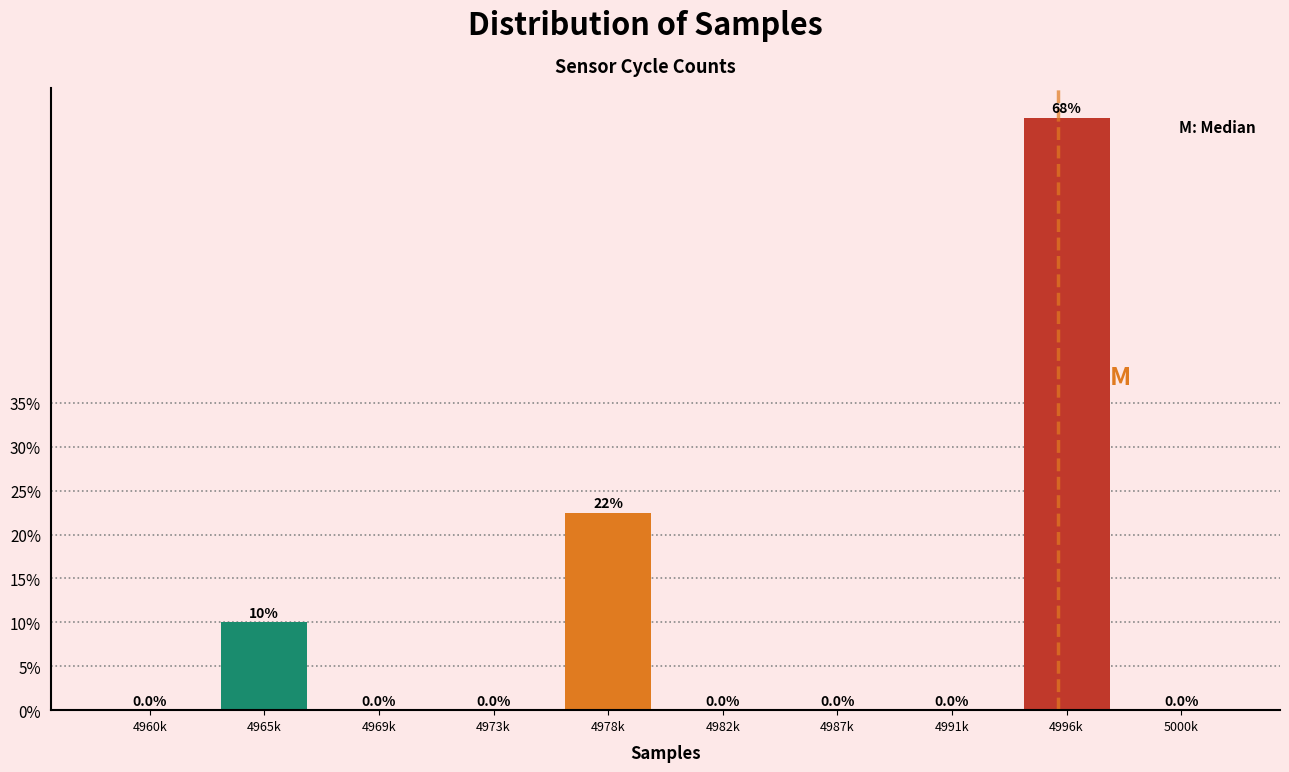

Reading left to right, extract all data points from this chart.

4960k=0.0	4965k=10.0	4969k=0.0	4973k=0.0	4978k=22.5	4982k=0.0	4987k=0.0	4991k=0.0	4996k=67.5	5000k=0.0